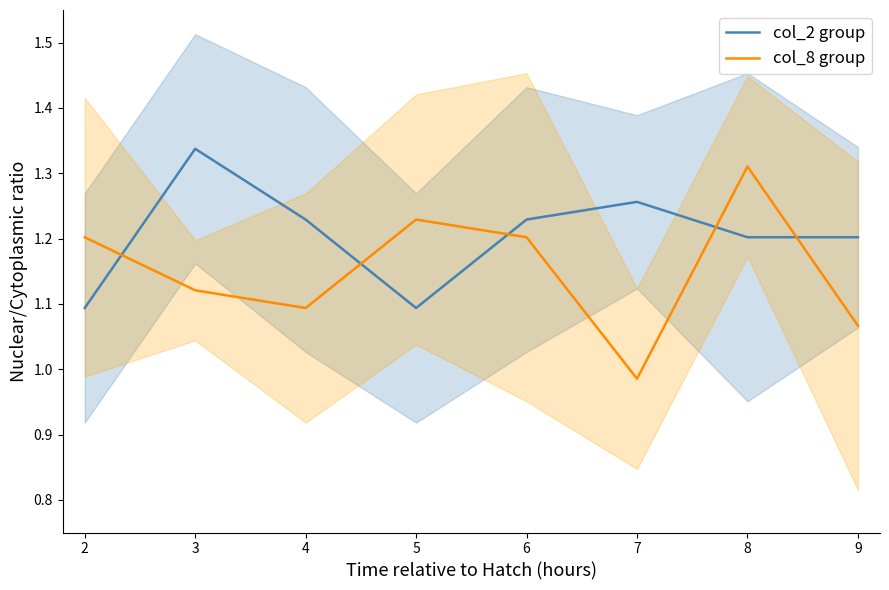

Reading right to left, transcribe all the data shown in this chart.

col_2 group: 1.2	1.2	1.3	1.2	1.1	1.2	1.3	1.1
col_8 group: 1.1	1.3	1.0	1.2	1.2	1.1	1.1	1.2